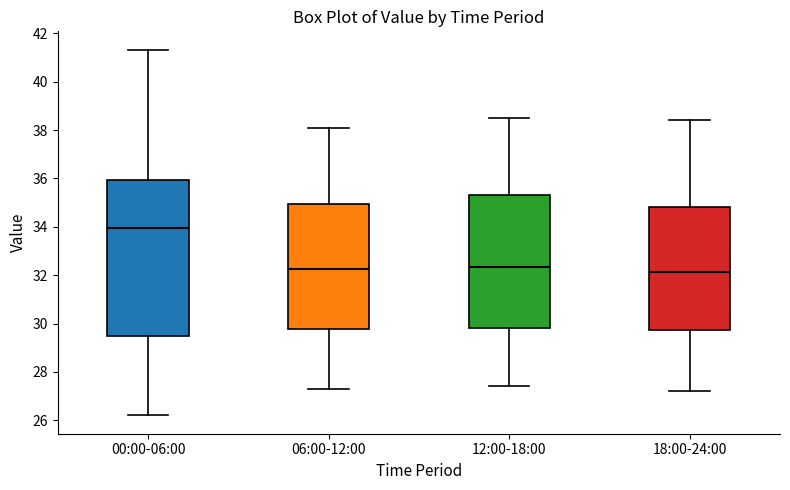

Reading left to right, transcribe this box plot: for each box, give where its median line is, the range the box spans, and where its two whiskers end, as read against the y-axis. The values are not printed on the chart, so give them approximately, as read against the axis.

00:00-06:00: median 34.0, box 29.4 to 36.0, whiskers 26.2 to 41.4
06:00-12:00: median 32.2, box 29.8 to 35.0, whiskers 27.4 to 38.2
12:00-18:00: median 32.4, box 29.8 to 35.4, whiskers 27.4 to 38.6
18:00-24:00: median 32.2, box 29.8 to 34.8, whiskers 27.2 to 38.4